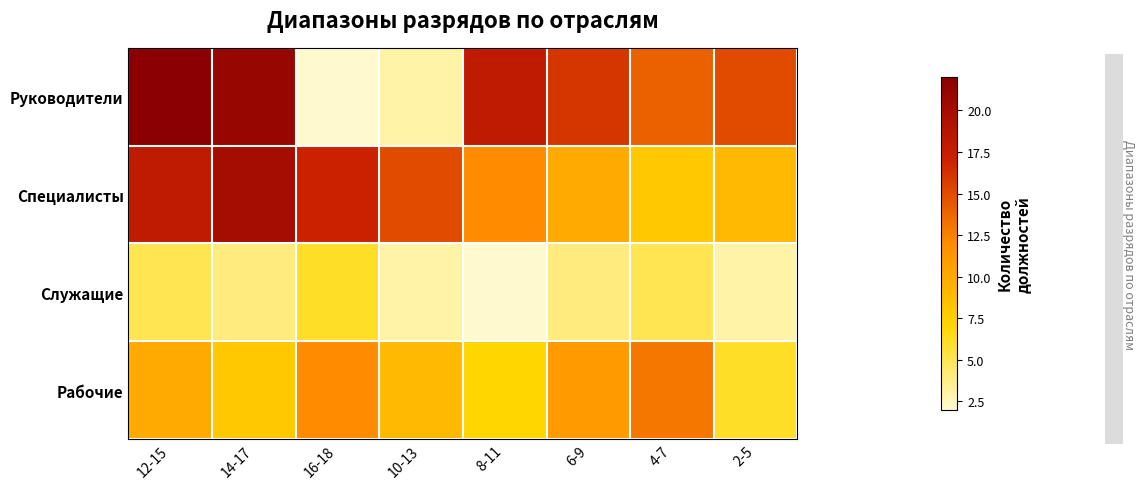

Reading left to right, extract all data points from this chart.

Руководители: 12-15=1.0	14-17=0.9	16-18=0.0	10-13=0.1	8-11=0.8	6-9=0.7	4-7=0.6	2-5=0.7
Специалисты: 12-15=0.8	14-17=0.9	16-18=0.8	10-13=0.7	8-11=0.5	6-9=0.4	4-7=0.3	2-5=0.3
Служащие: 12-15=0.1	14-17=0.1	16-18=0.2	10-13=0.1	8-11=0.0	6-9=0.1	4-7=0.1	2-5=0.1
Рабочие: 12-15=0.4	14-17=0.3	16-18=0.5	10-13=0.3	8-11=0.2	6-9=0.5	4-7=0.6	2-5=0.2